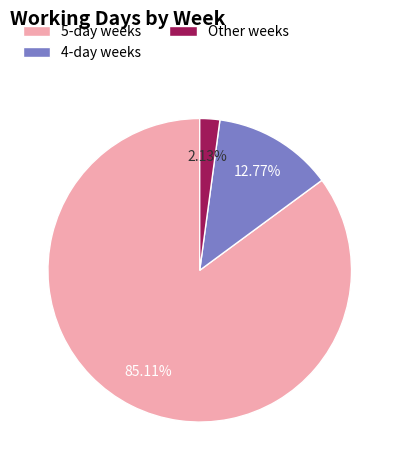

Which slice is the largest?

5-day weeks